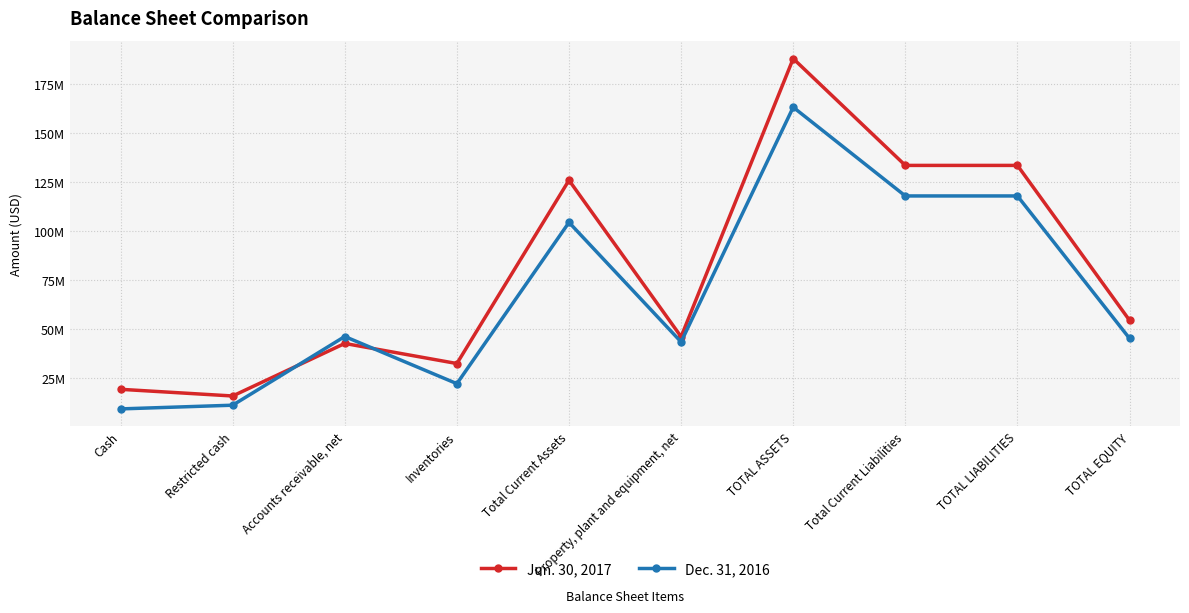

How many interior local valleys does the Dec. 31, 2016 series have?

3